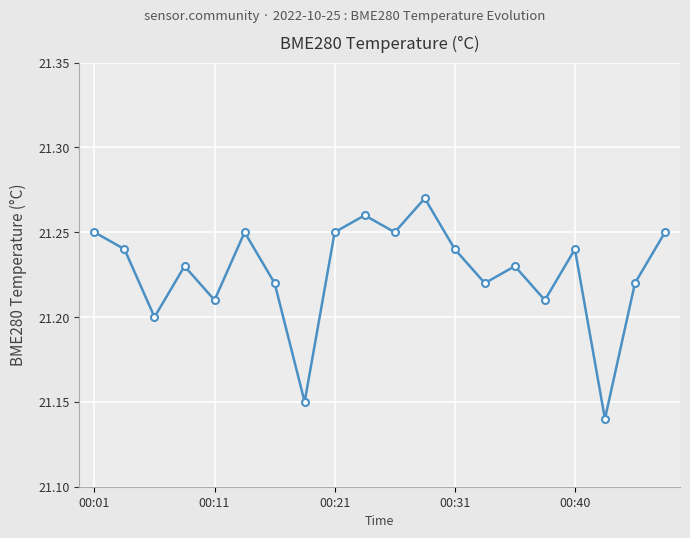

Does the chart display data point markers on the line(s)?

Yes